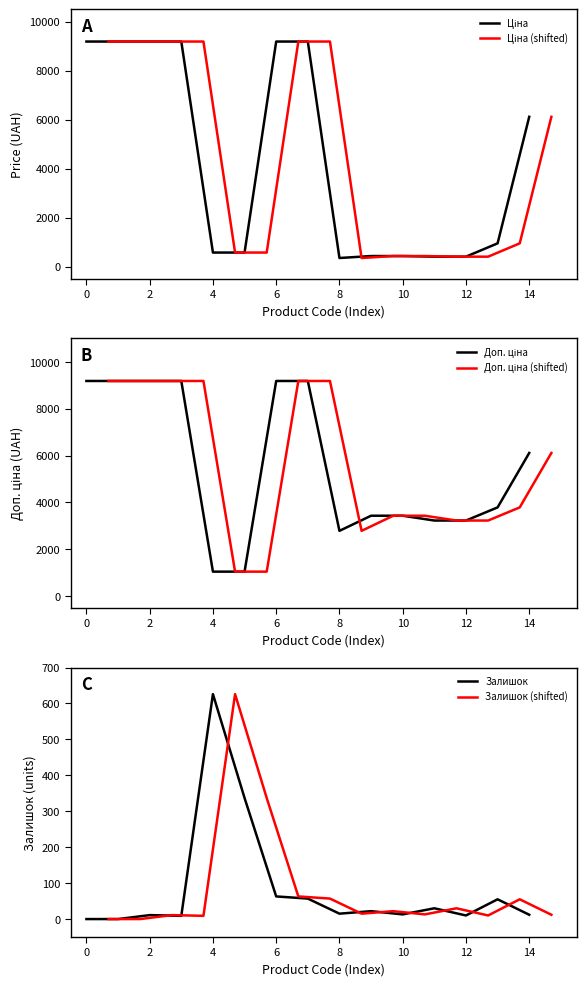

List the series in order of their peak value, lowest first.

Залишок, Залишок (shifted), Ціна, Ціна (shifted), Доп. ціна, Доп. ціна (shifted)